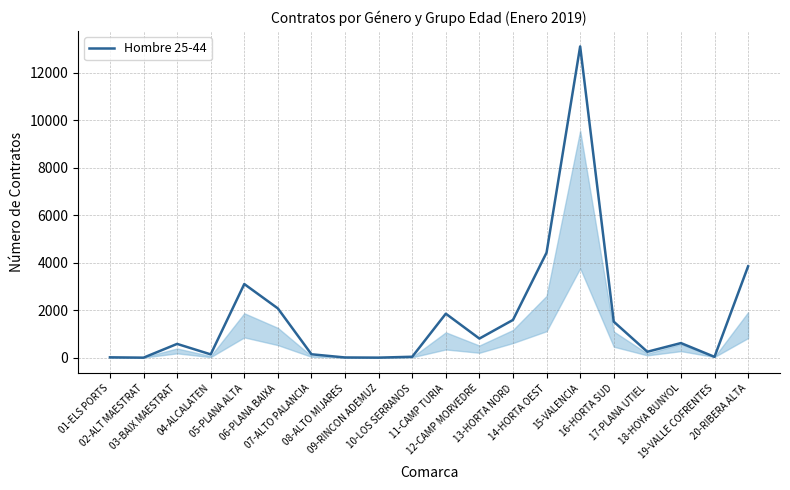

What is the maximum value shown in the chart?

13112